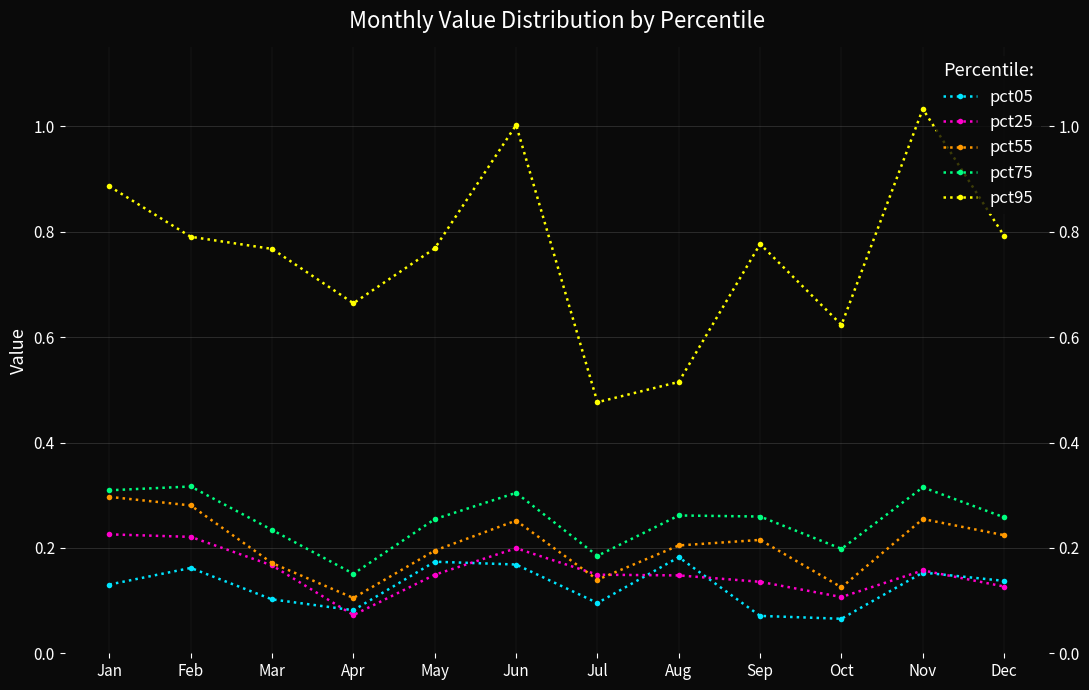

Count the pct55 values in the range 0 to 1.

12